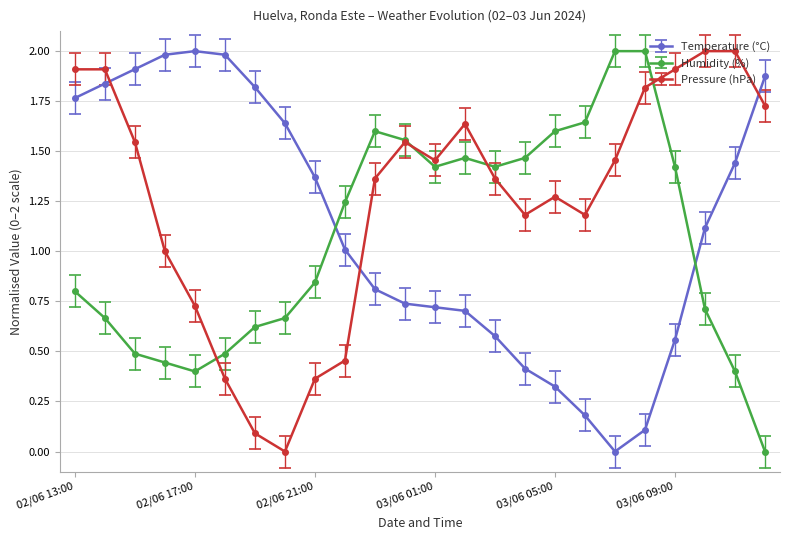

How many lines are shown in the chart?

3